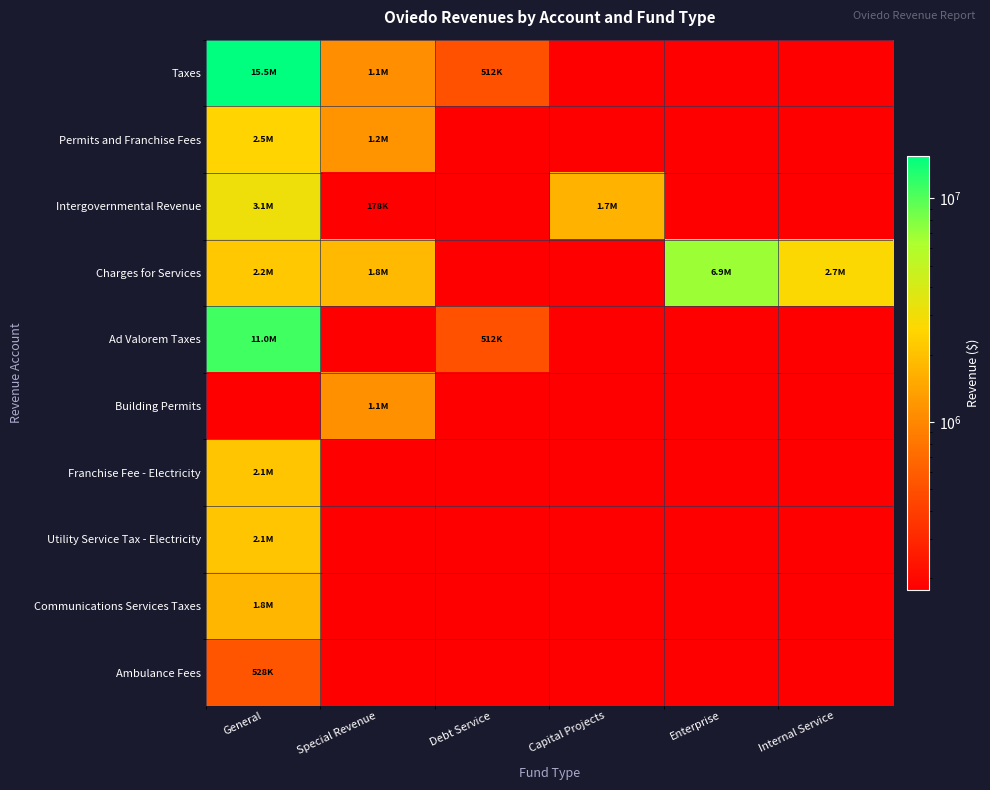

At which category is the sum across all series the highest?

General